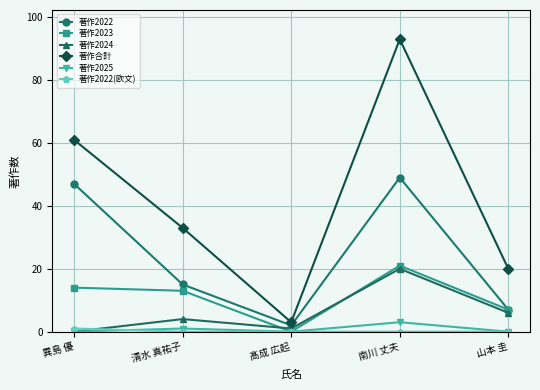

The 著作合計 series shows 47 at 清水 真祐子. True or false?

False